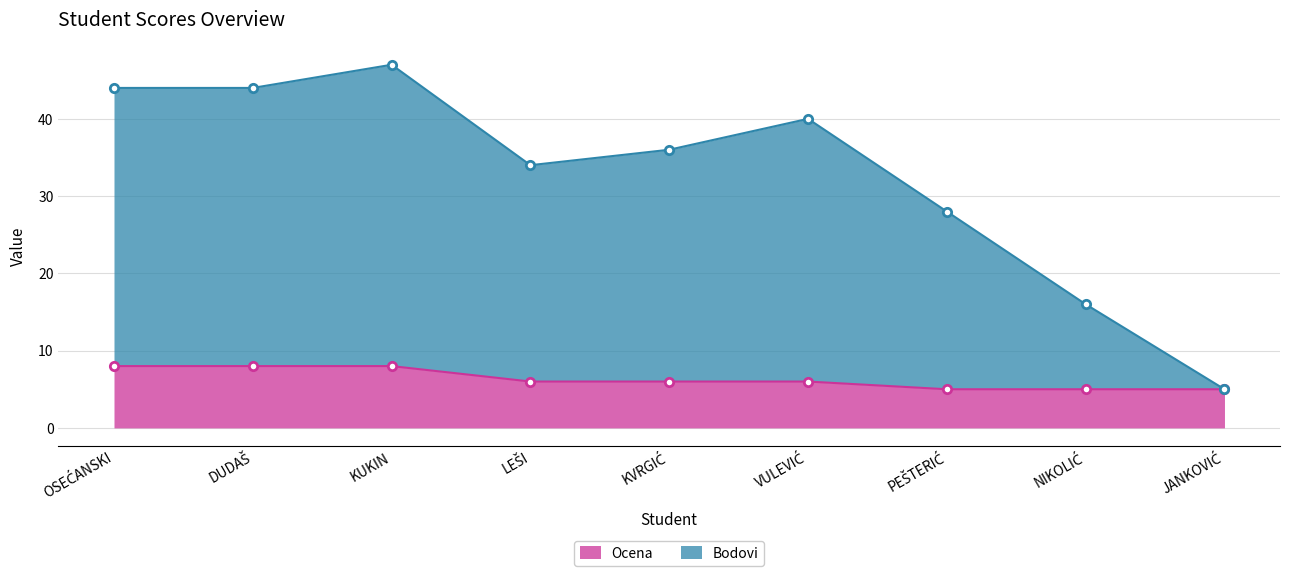

How many series are shown in this chart?

2